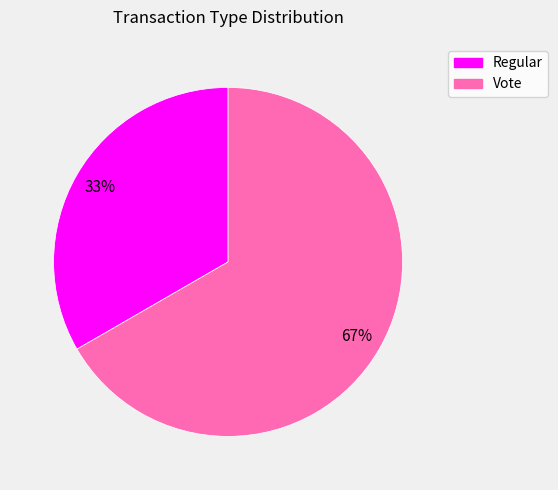

Which slice is the largest?

Vote